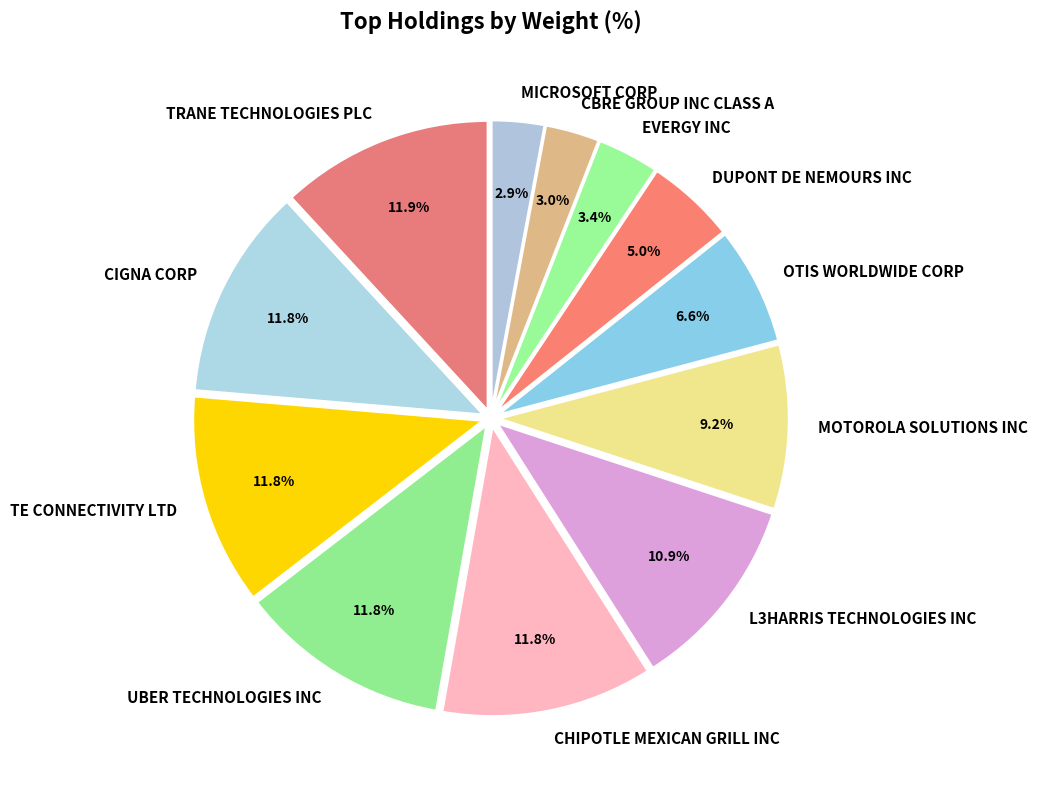

Between MICROSOFT CORP and MOTOROLA SOLUTIONS INC, which is larger?

MOTOROLA SOLUTIONS INC